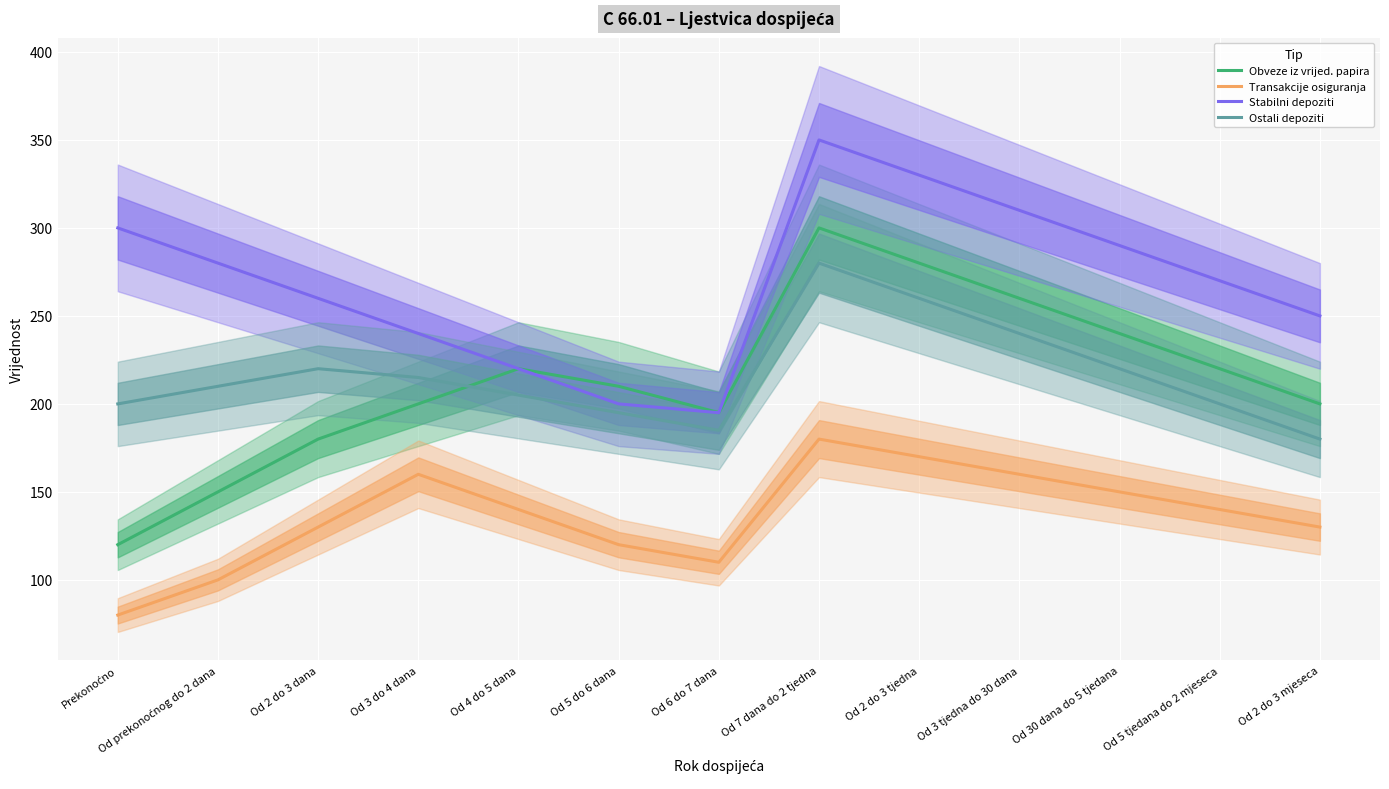

At which label does Ostali depoziti first exceed 210?

Od 2 do 3 dana